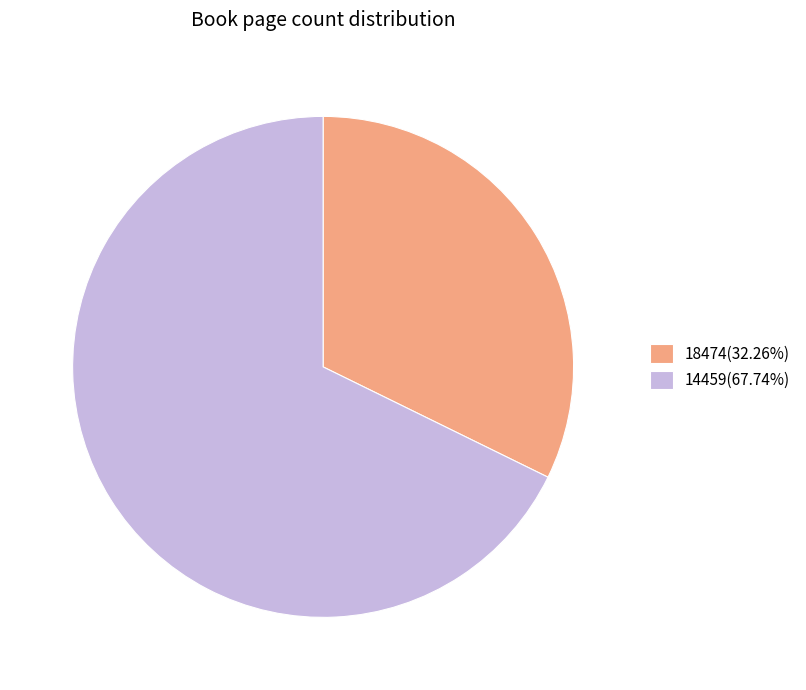

Which category has the biggest portion of the pie?

14459